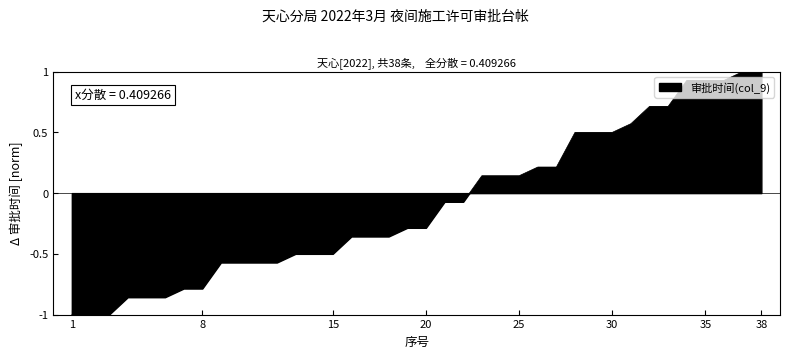

What is the difference between the maximum and minimum values?

2.0